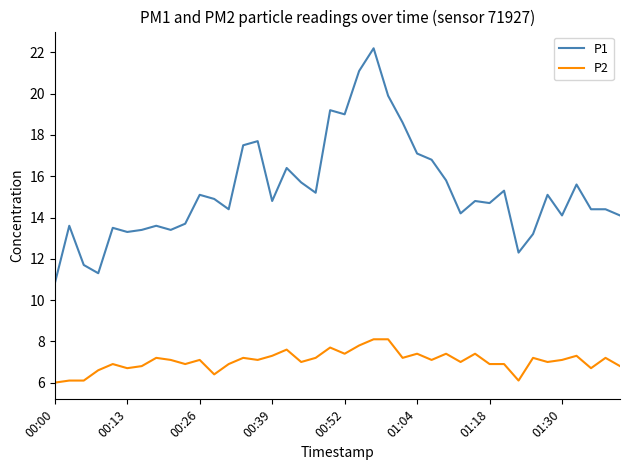

Which series has the largest total across all categories?

P1